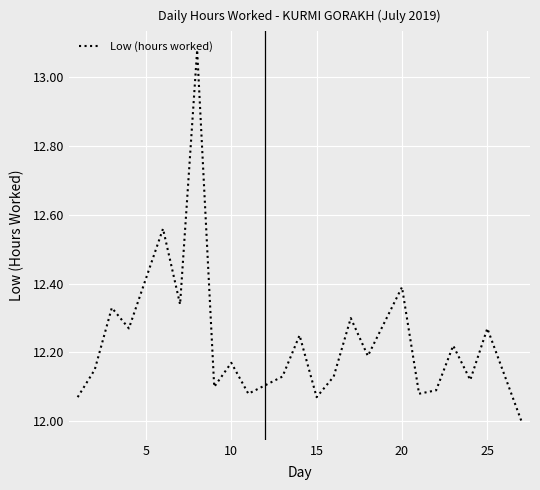

What is the minimum value shown in the chart?

12.0